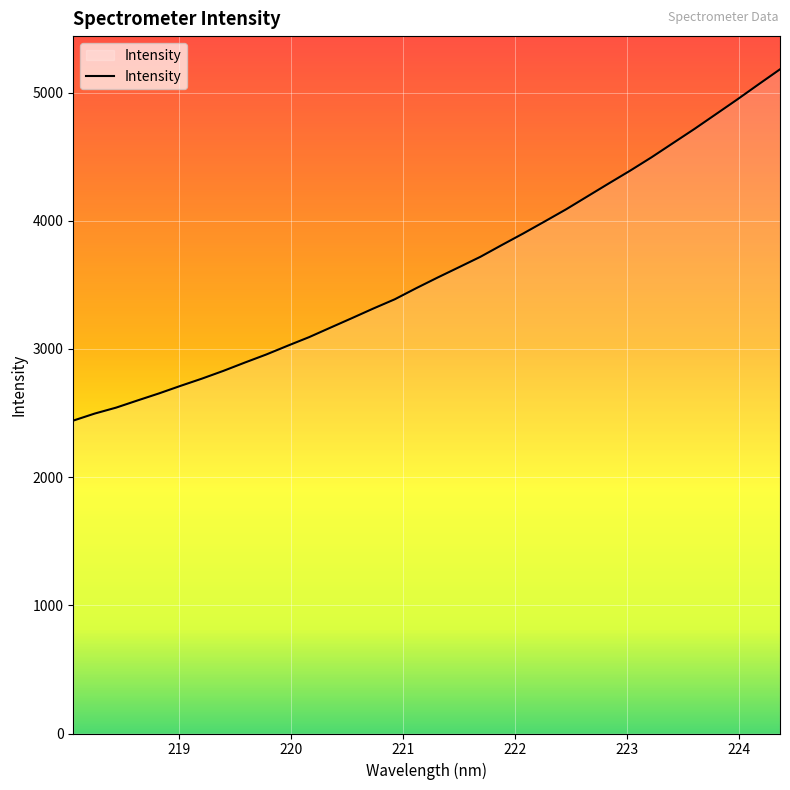

What is the maximum value shown in the chart?

5181.8